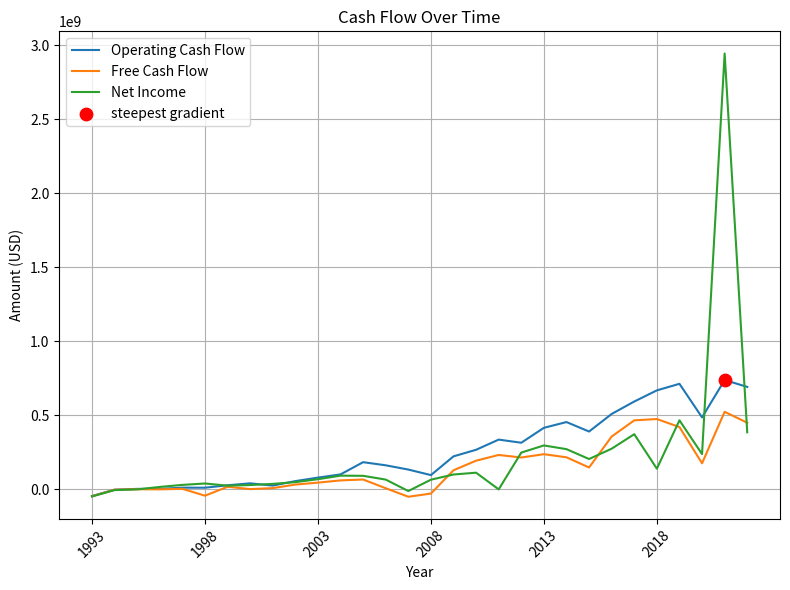

Which series has the widest spread of values?

Net Income